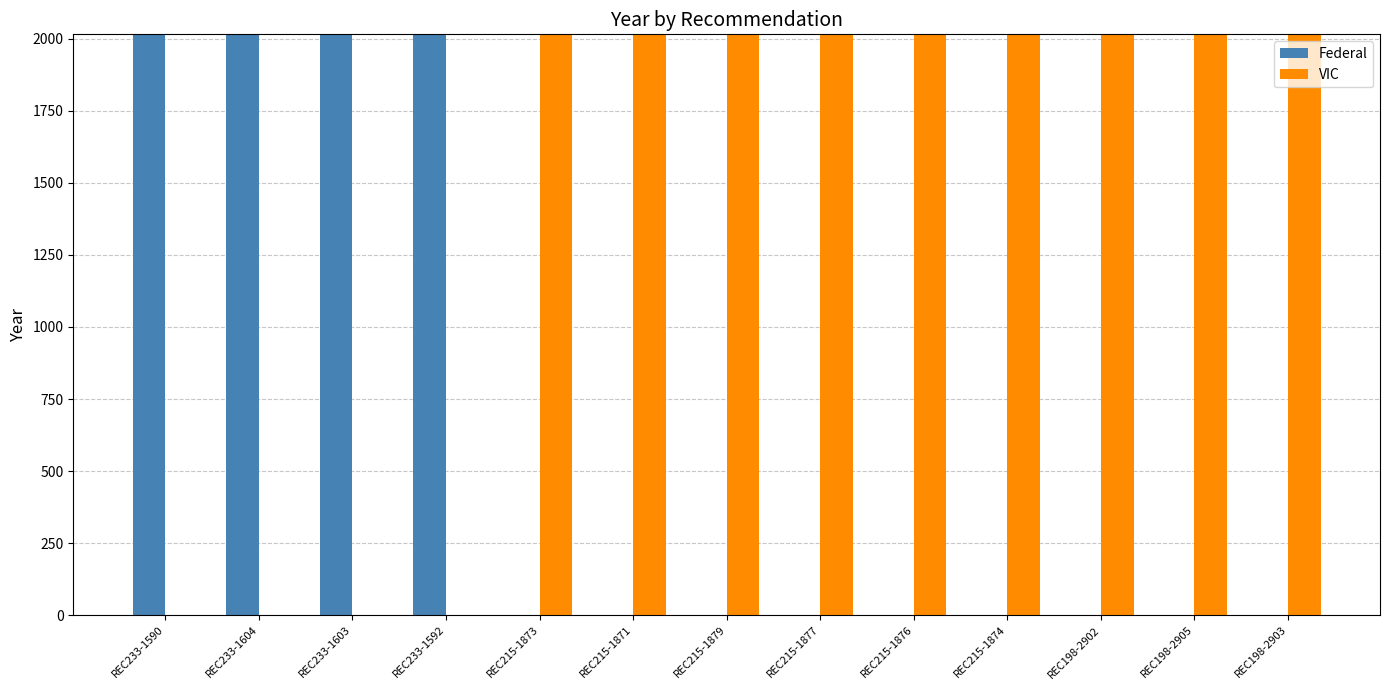

What is the sum of all Federal values?

8052